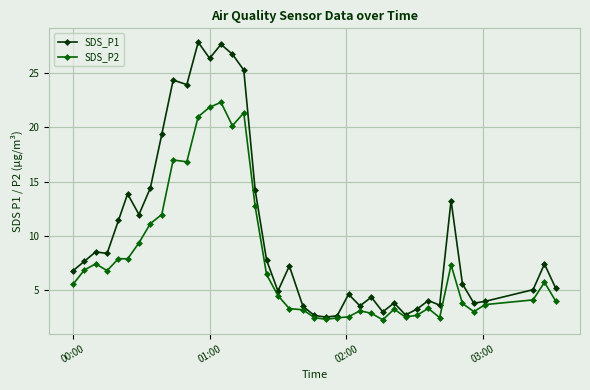

What is the value of the SDS_P2 point at the 18th from the left?

6.5